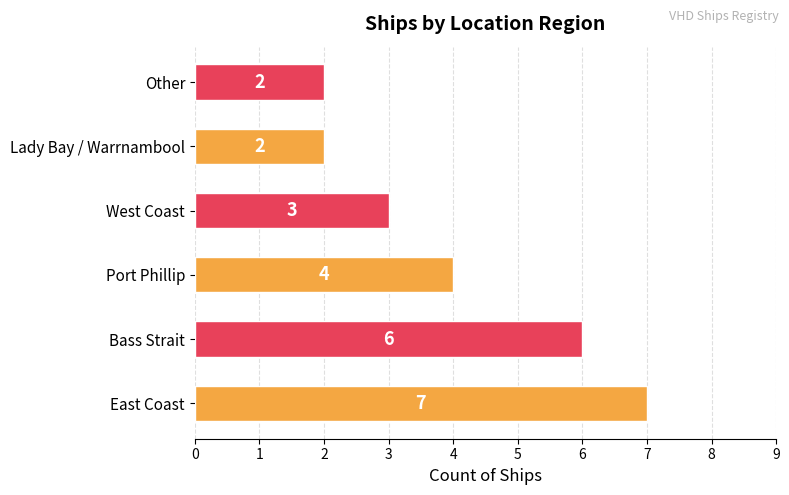

The value at East Coast is 11. True or false?

False